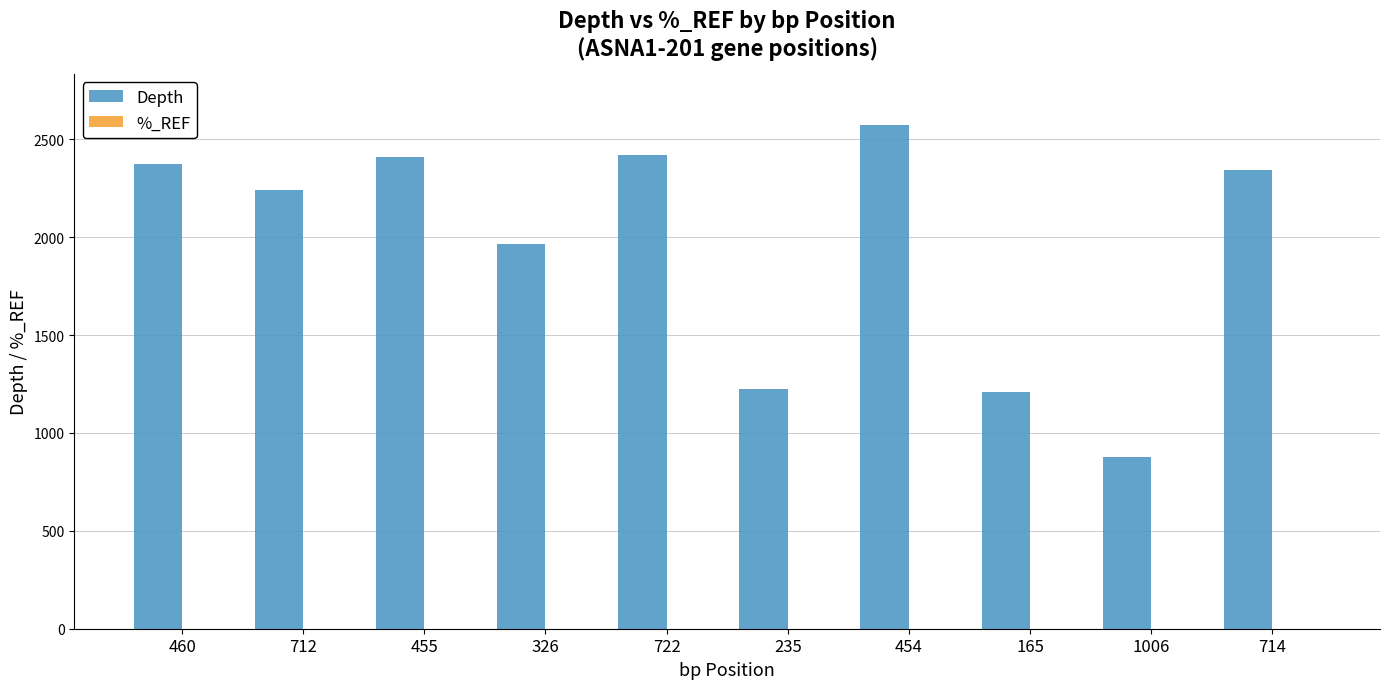

What is the sum of all Depth values?

19625.0